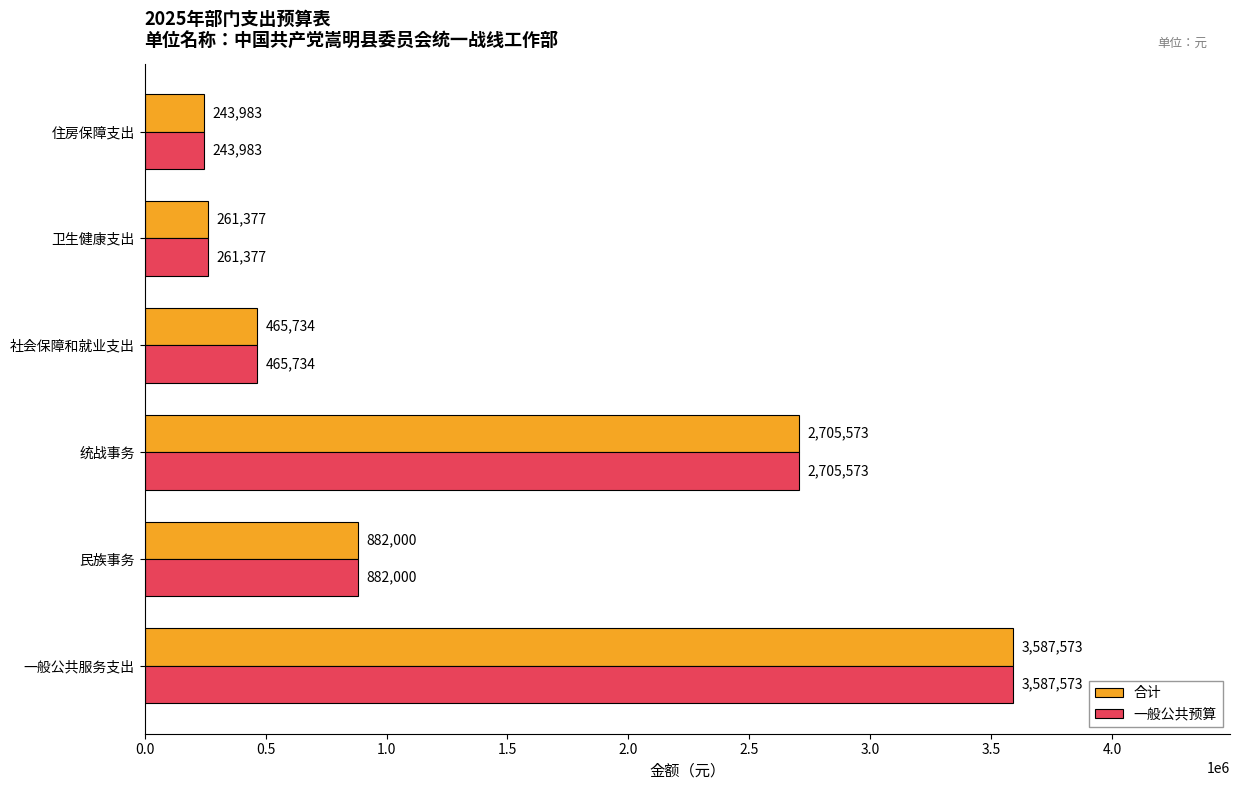

What is the average value of the 合计 series?

1357706.7